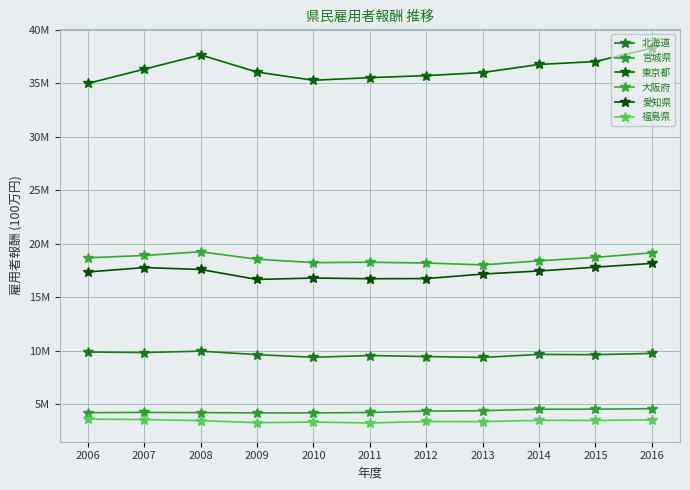

At which category is the sum across all series the highest?

2016